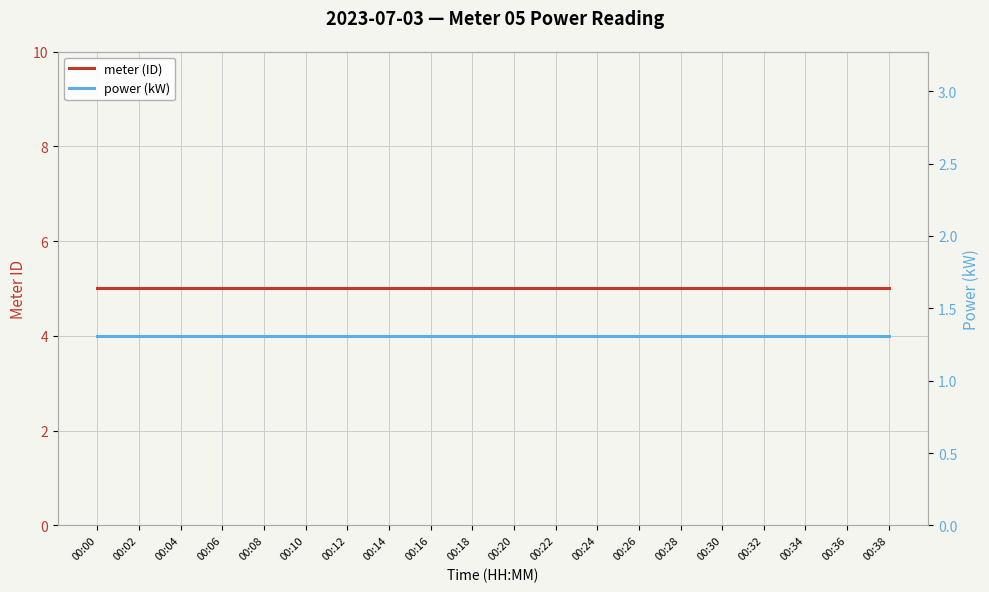

List the labels in order of power (kW) value, smallest first.

00:00, 00:02, 00:04, 00:06, 00:08, 00:10, 00:12, 00:14, 00:16, 00:18, 00:20, 00:22, 00:24, 00:26, 00:28, 00:30, 00:32, 00:34, 00:36, 00:38